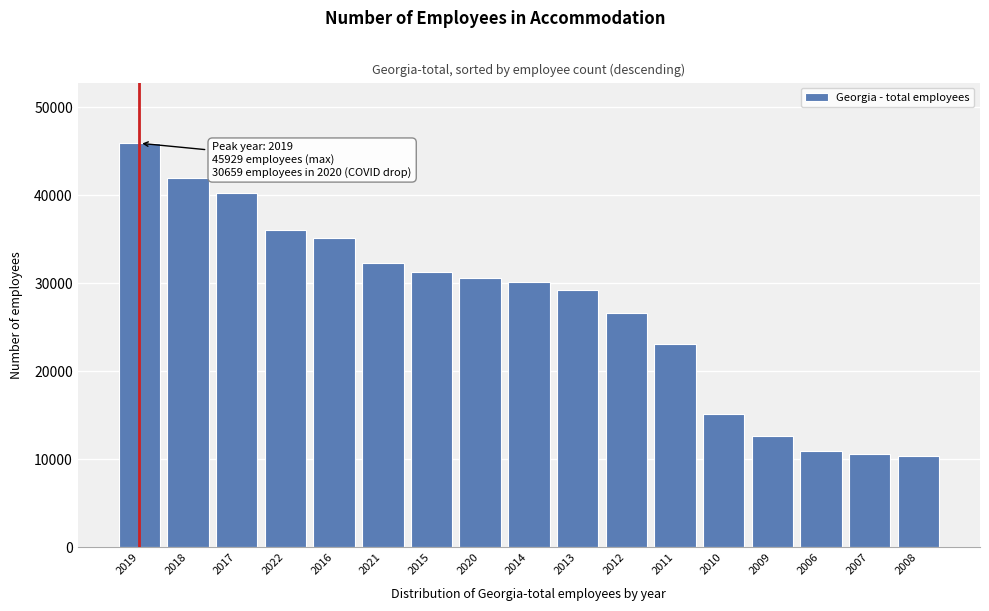

Reading right to left, transcribe all the data shown in this chart.

2008=10369.0	2007=10594.0	2006=10922.0	2009=12613.0	2010=15182.0	2011=23078.0	2012=26662.0	2013=29298.0	2014=30111.0	2020=30659.0	2015=31333.0	2021=32363.0	2016=35133.0	2022=36092.7	2017=40313.0	2018=41924.0	2019=45929.0